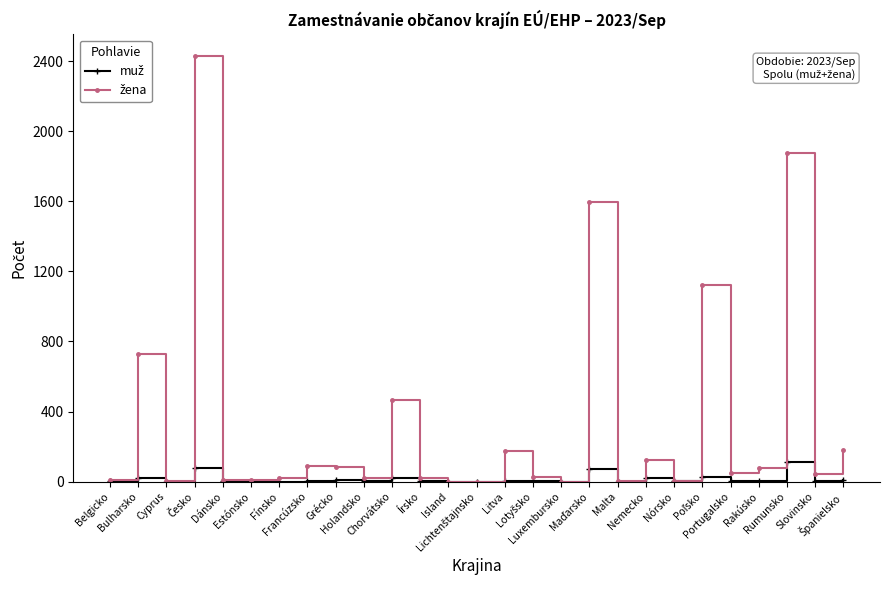

What is the greatest value displayed?

2430